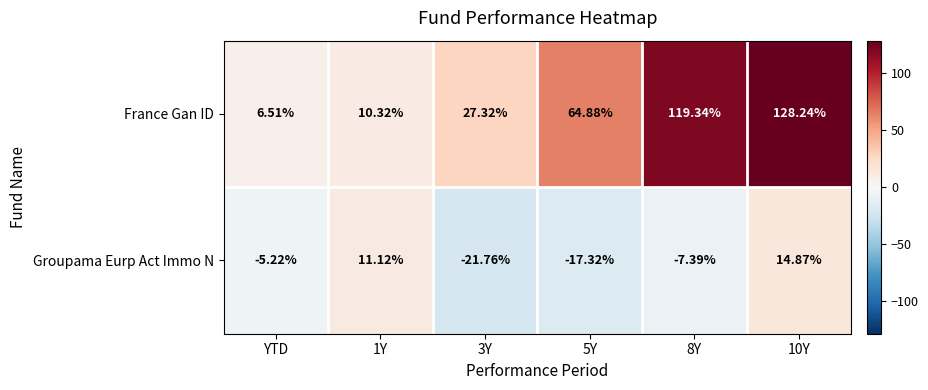

At which category does the chart reach its minimum across all series?

3Y